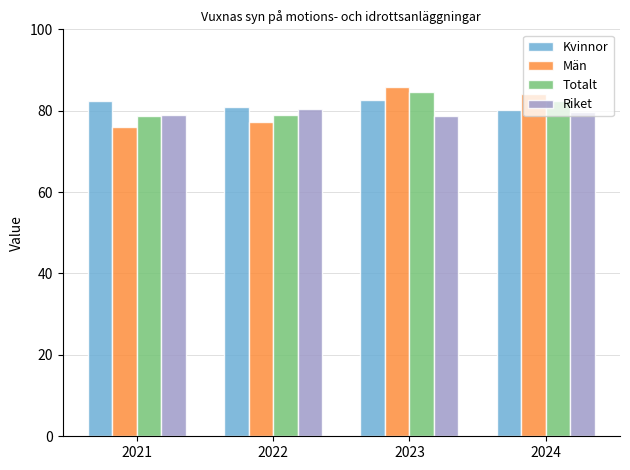

The value of Män at 2024 is 140.5. True or false?

False